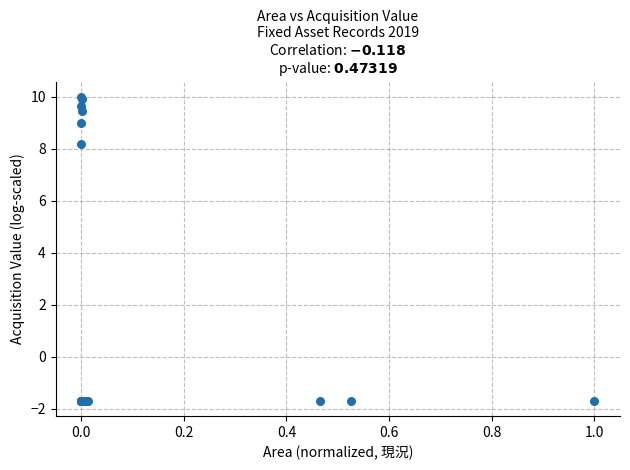

What Y value in the scatter plot is closest to 4?

8.2